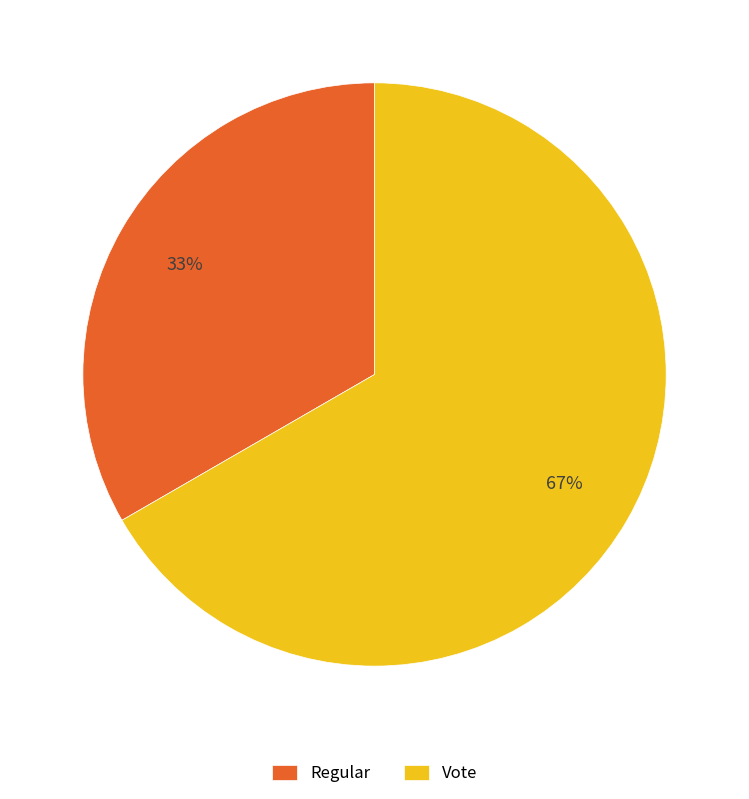

Combined, do Vote and Regular account for over 50%?

Yes